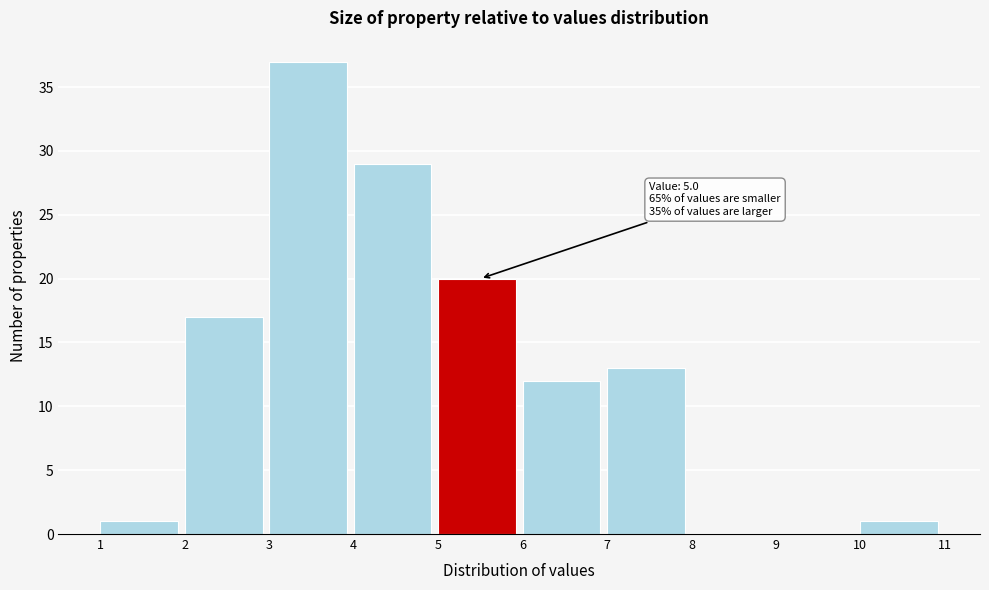

Over which range of the x-axis is the bar tallest?

3 to 4